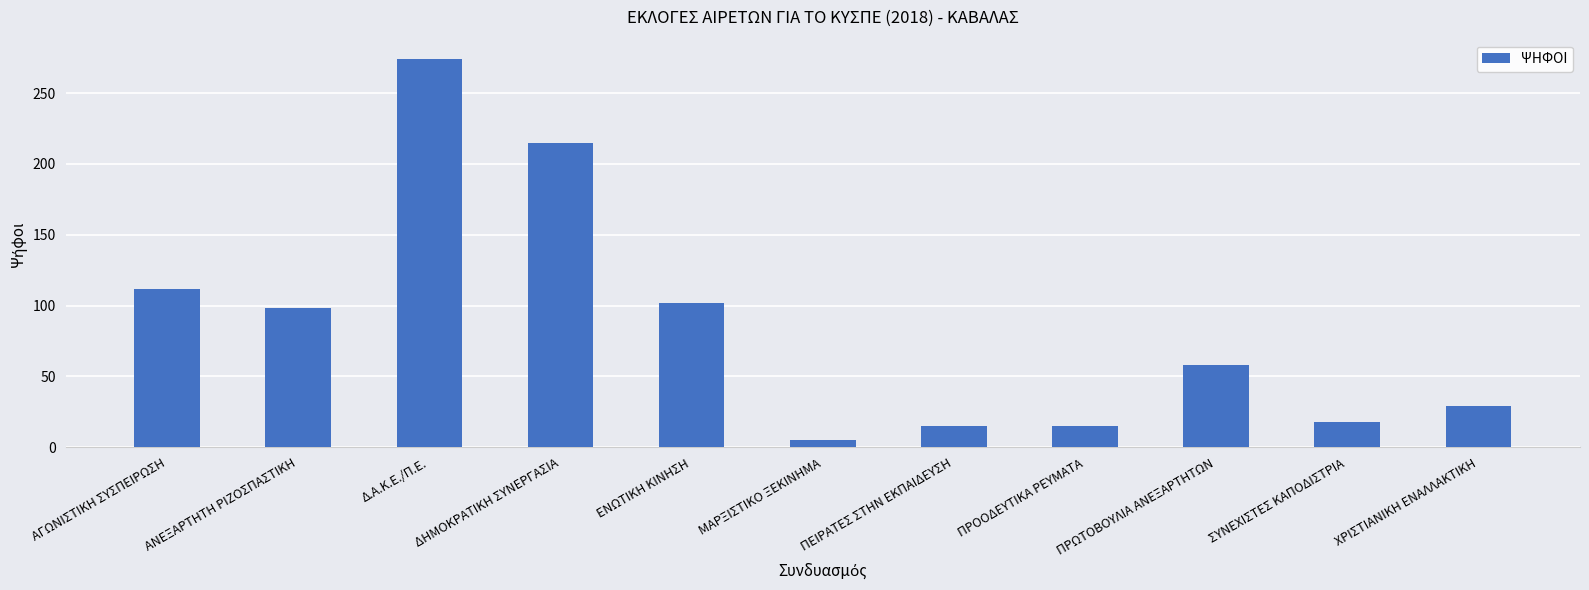

How many data points are less than 58?

5